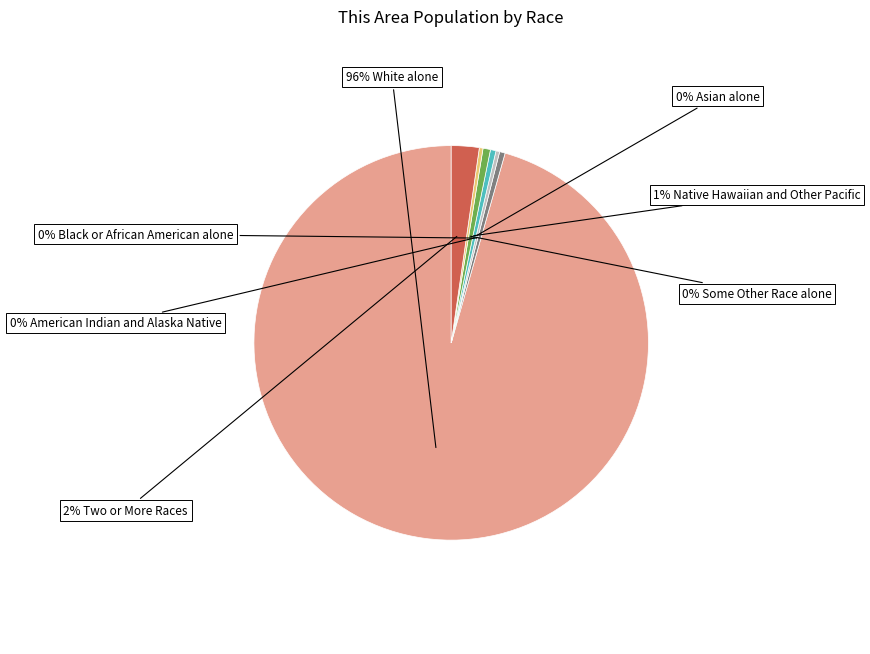

Is there a majority slice in this chart?

Yes